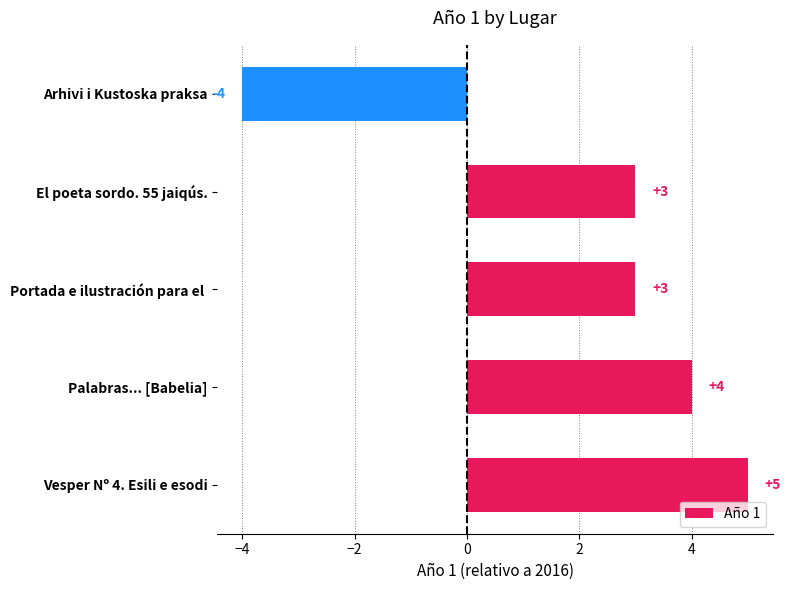

Which label corresponds to the largest value in the chart?

Vesper Nº 4. Esili e esodi